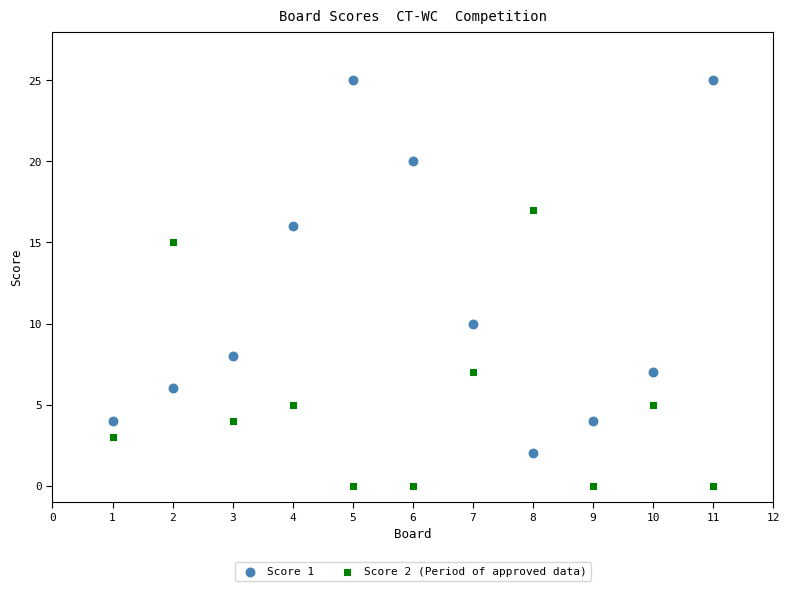

Which series contains the highest Y value?

Score 1